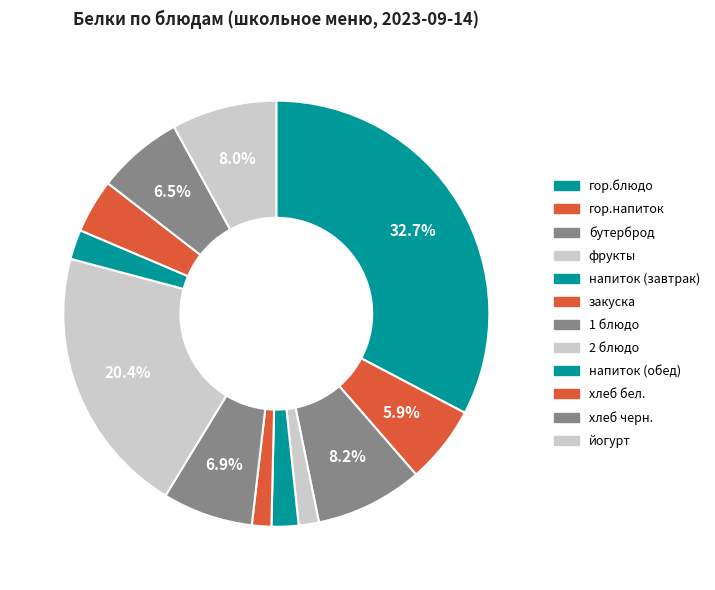

Count the number of slices in the pie.

12